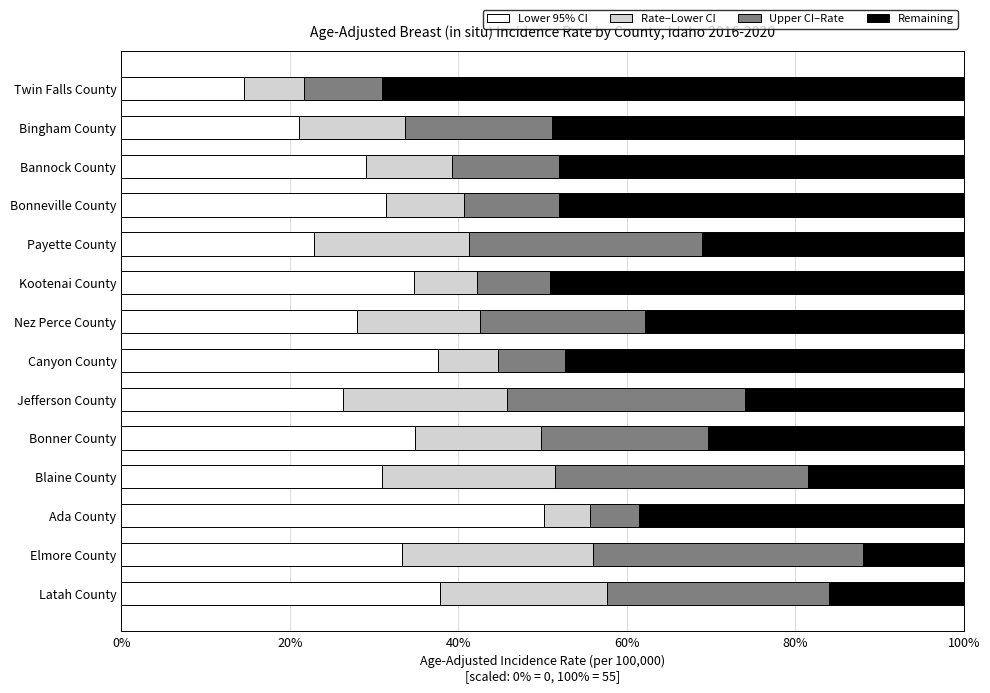

What is the total value across all series at Elmore County?

100.0